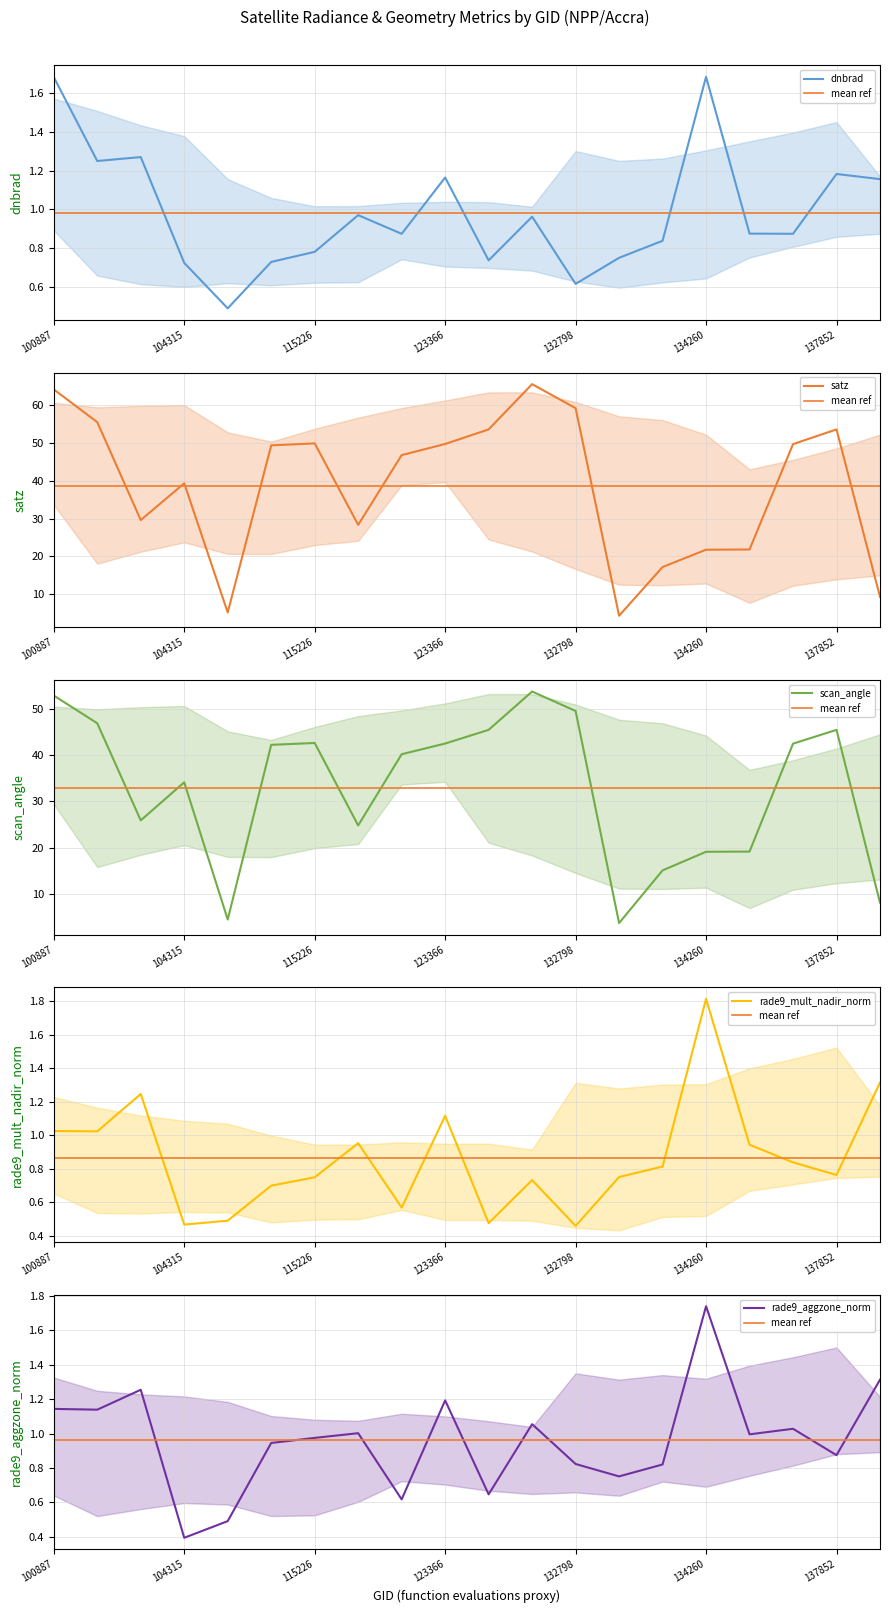

How many data points does each series have?

20